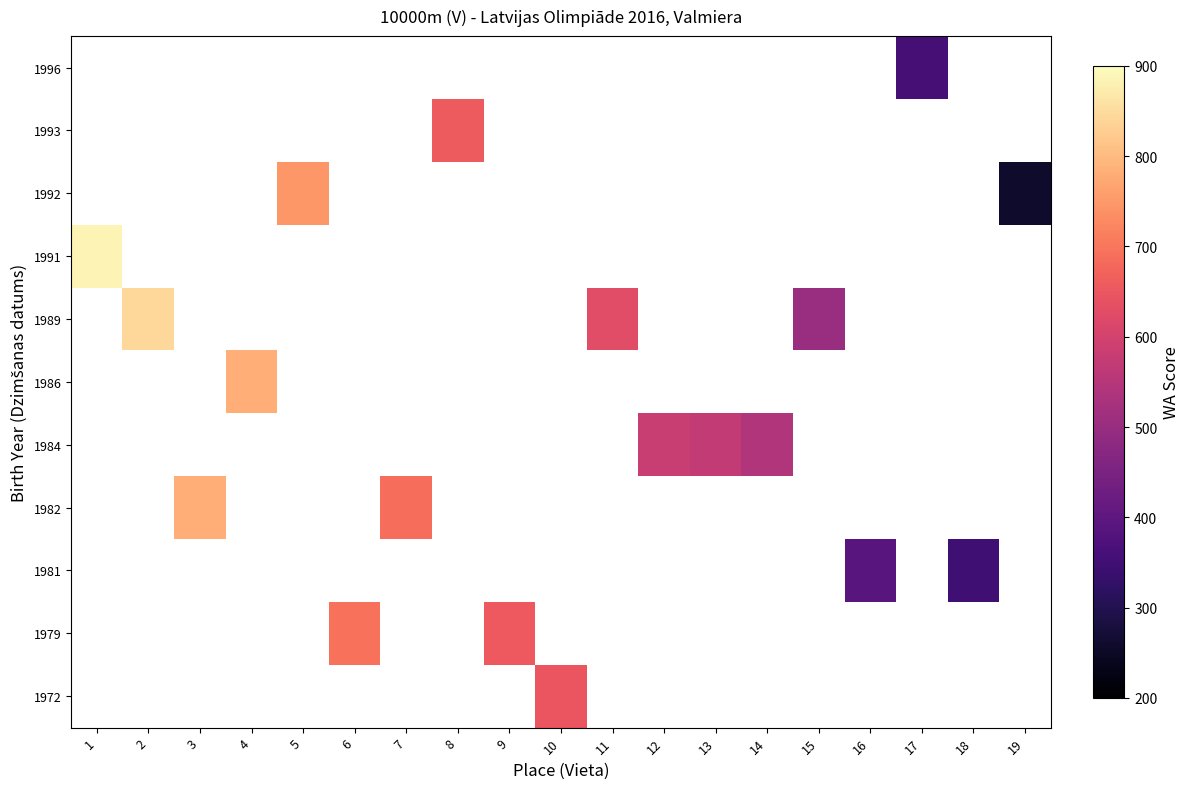

What is the maximum value shown in the chart?

884.0